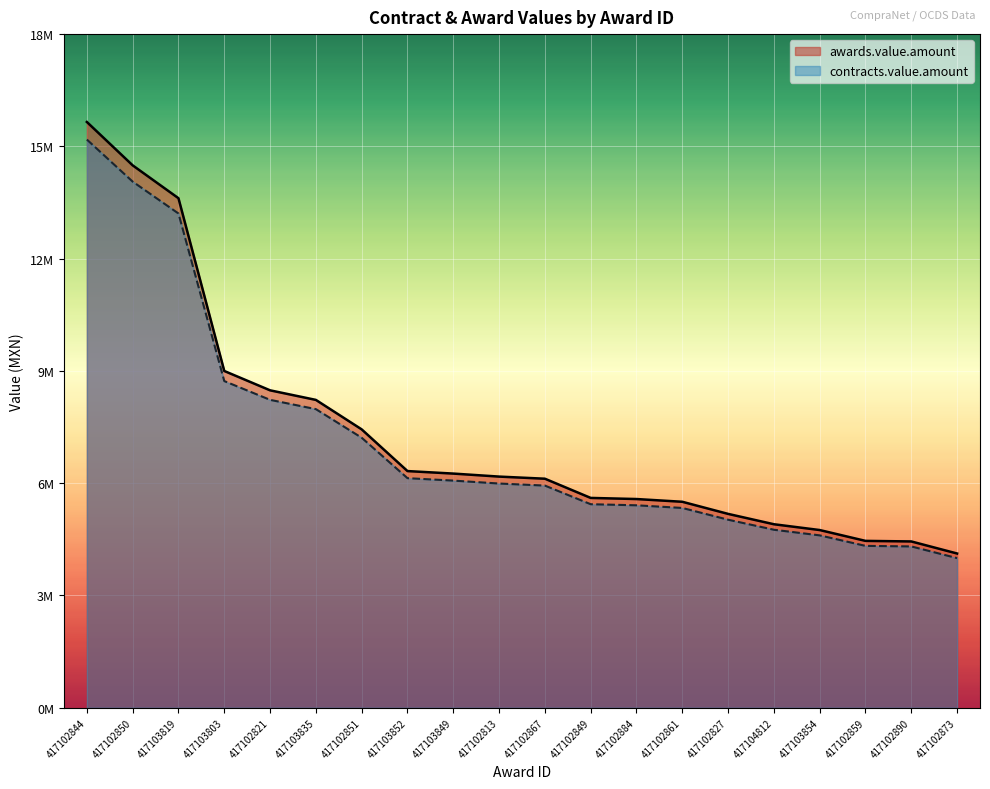

What is the total value across all series at 417102844?

31423373.6